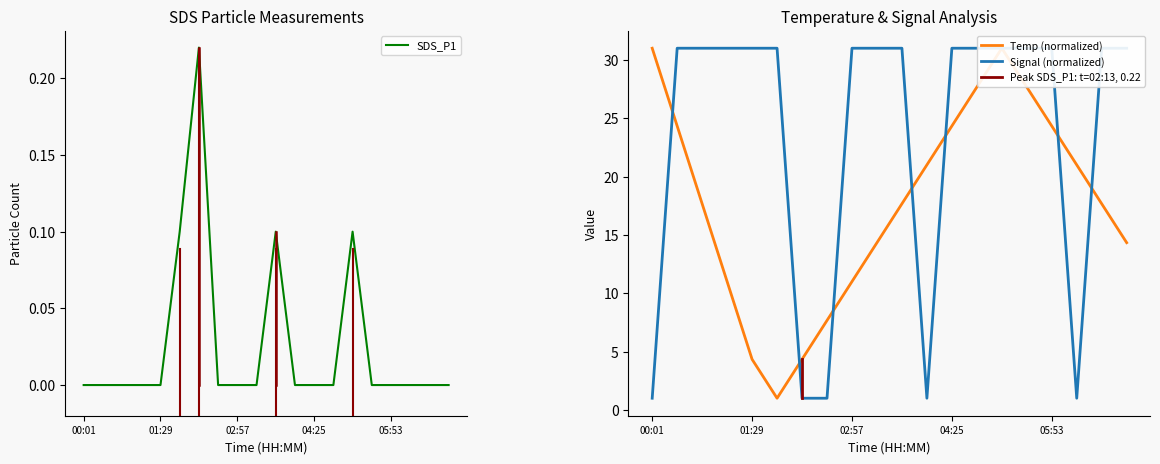

True or false: Signal has more than 1 interior local peaks.

False